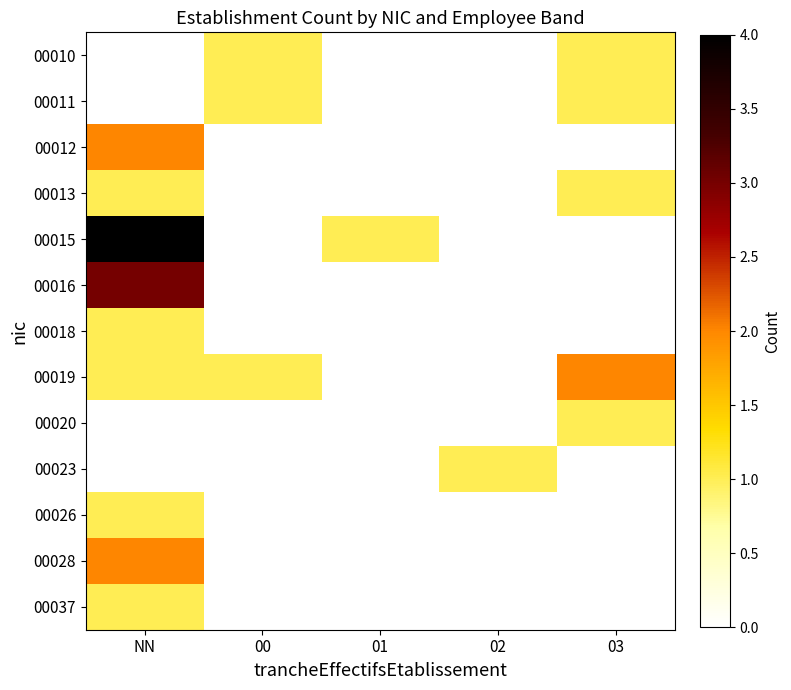

List the series in order of their peak value, highest first.

00015, 00016, 00012, 00019, 00028, 00010, 00011, 00013, 00018, 00020, 00023, 00026, 00037